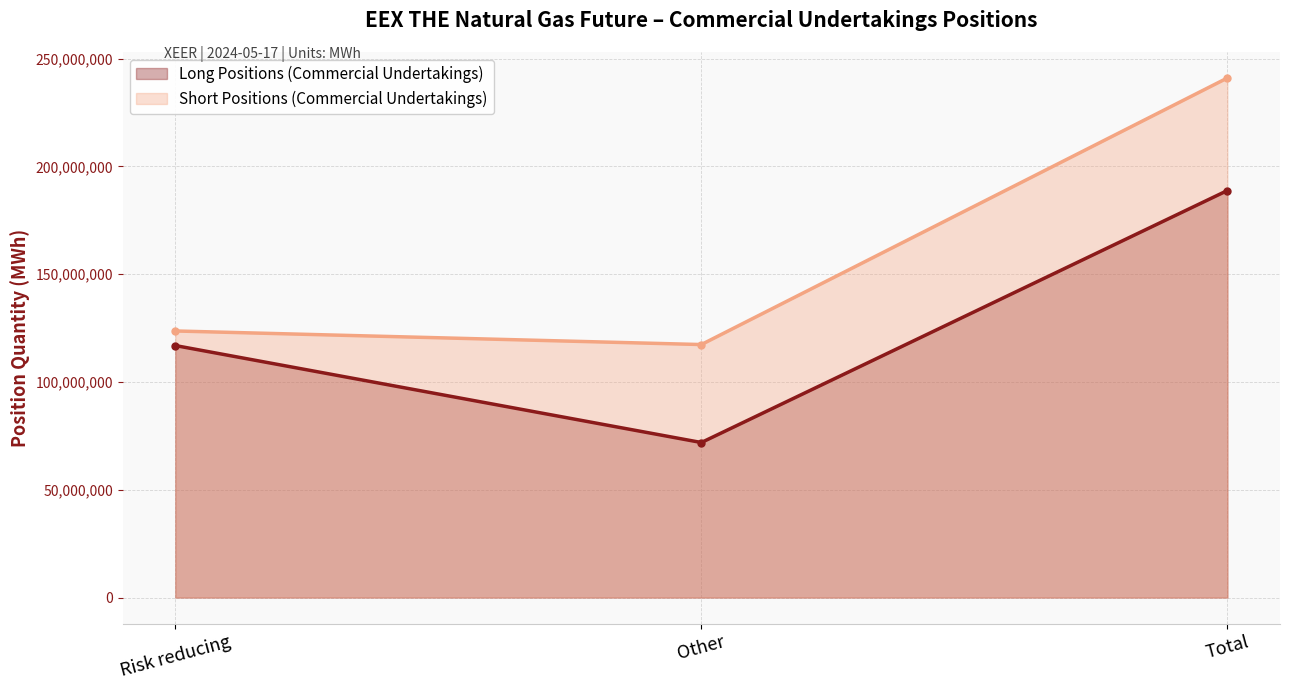

What is the difference between the maximum and second lowest values in the Short Positions (Commercial Undertakings) series?

117342437